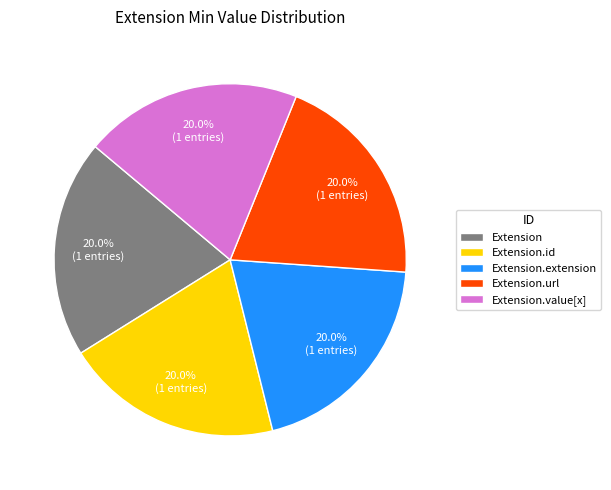

Does Extension.url account for over 50% of the chart?

No